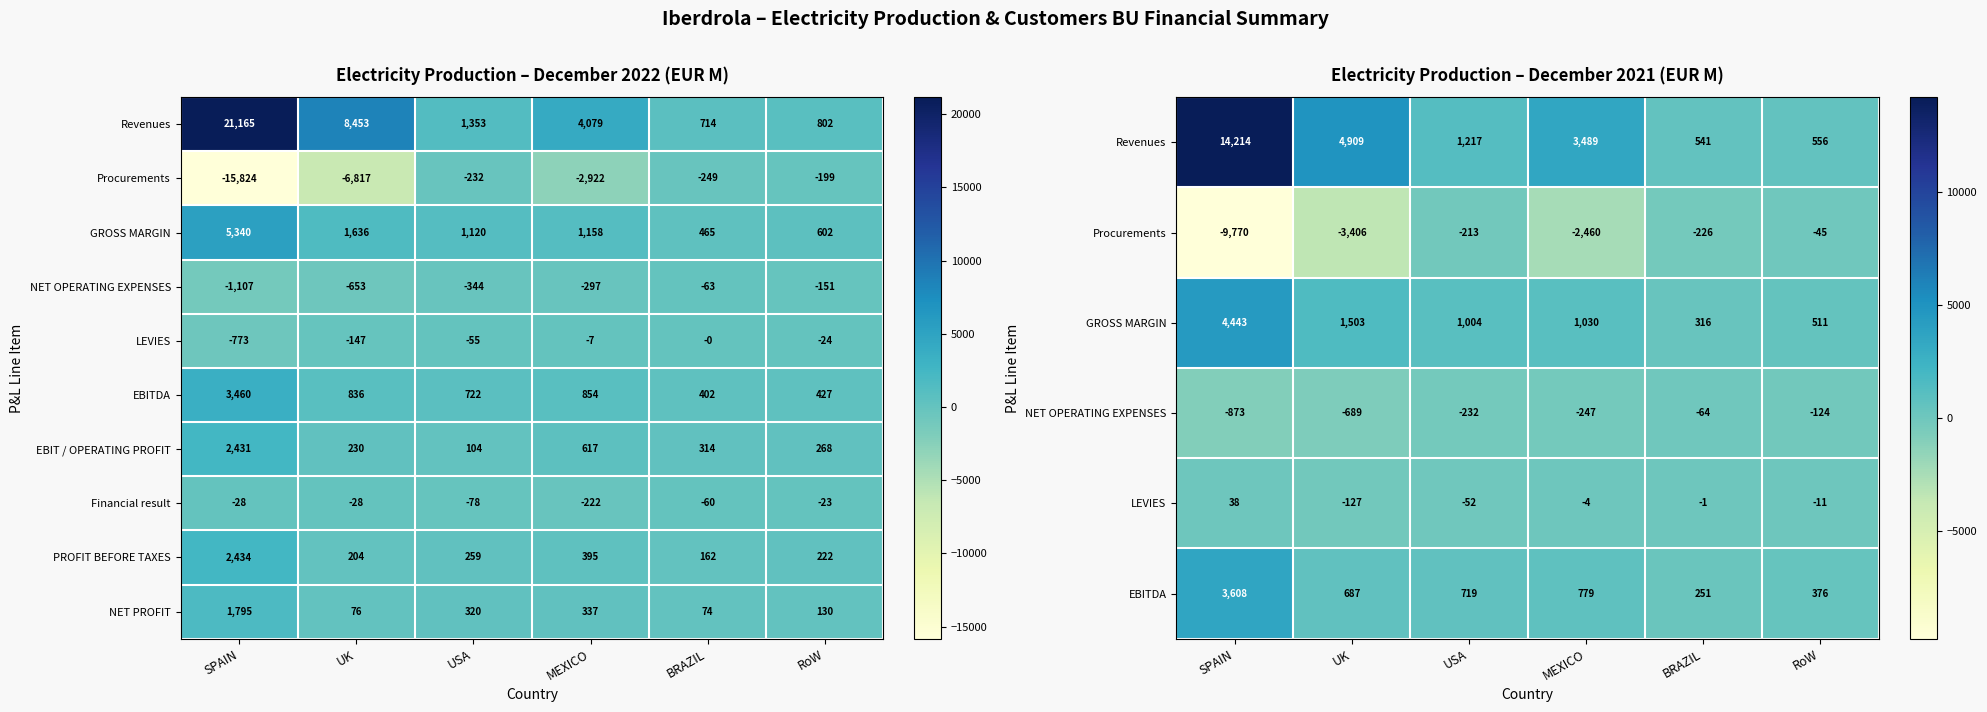

Between USA and BRAZIL, which is larger?

USA